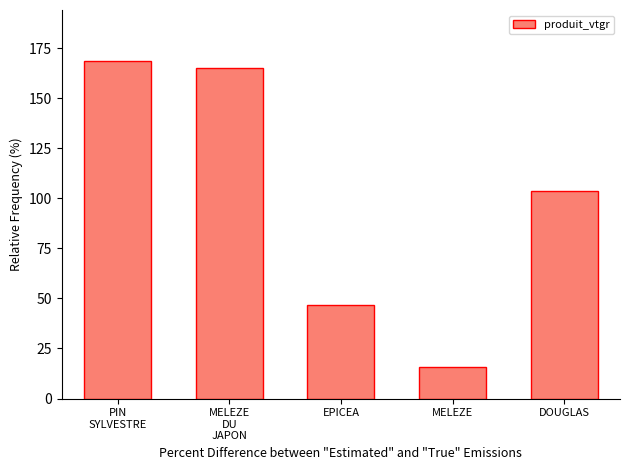

Rank the categories by value from highest to lowest.

PIN
SYLVESTRE, MELEZE
DU
JAPON, DOUGLAS, EPICEA, MELEZE